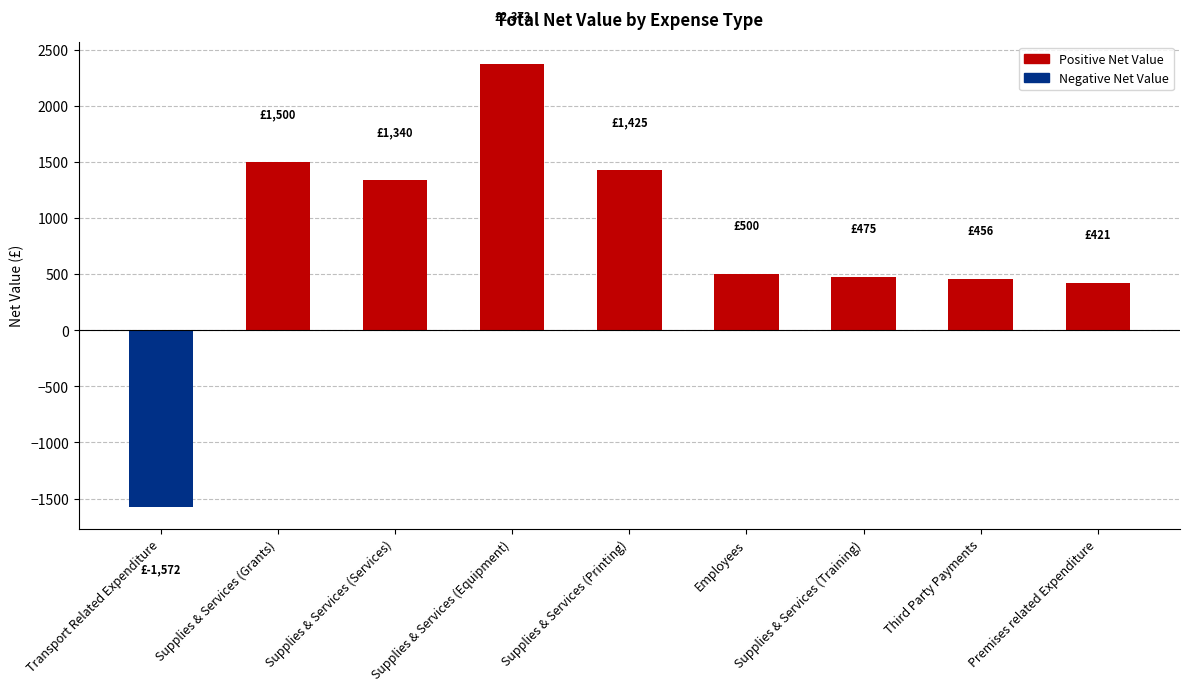

How many data points does each series have?

9